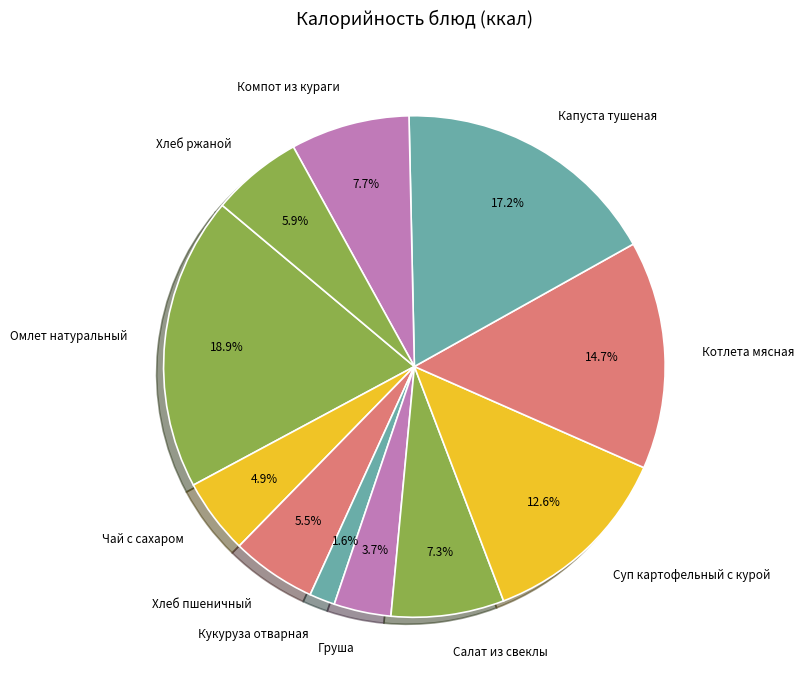

What portion of the pie excludes Суп картофельный с курой?

87.4%